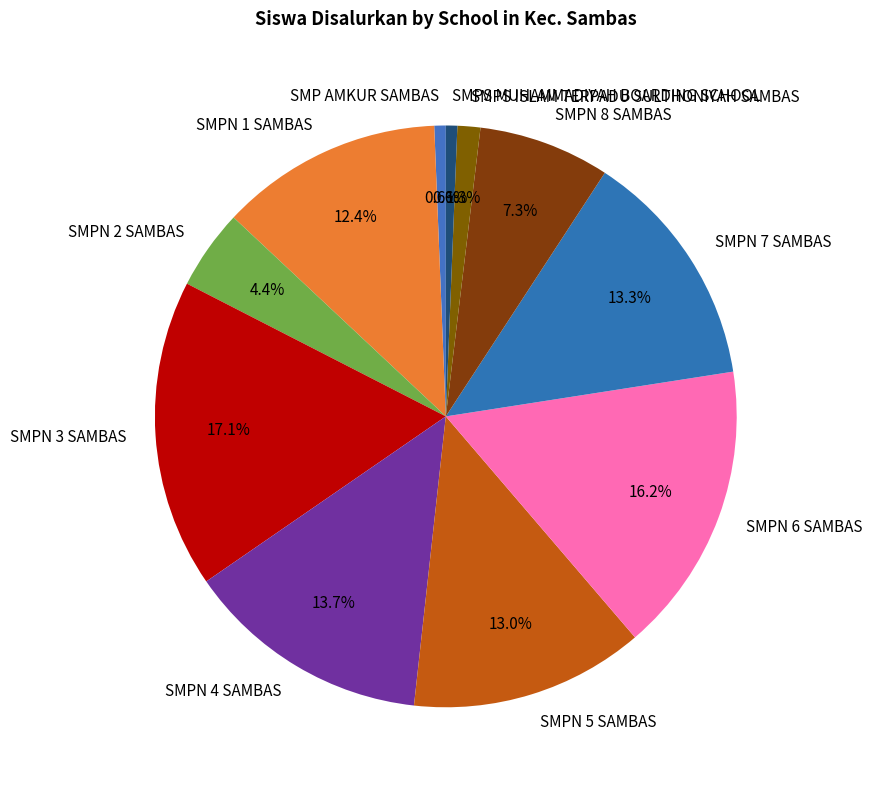

Do SMPS ISLAM TERPADU SULTHONIYAH SAMBAS and SMPN 2 SAMBAS together represent more than half of the pie?

No